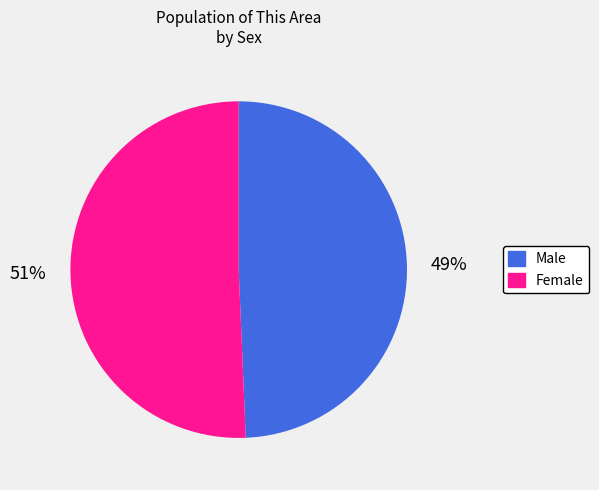

Is Female the majority of the pie?

Yes